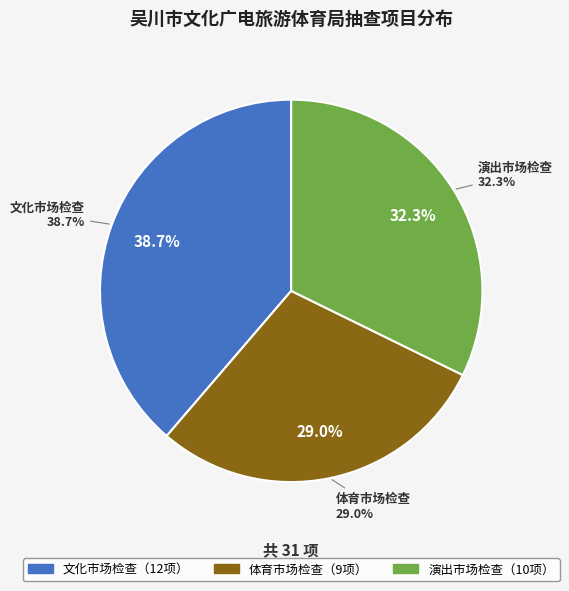

What percentage is the 演出市场检查 slice, to the nearest percent?

32%